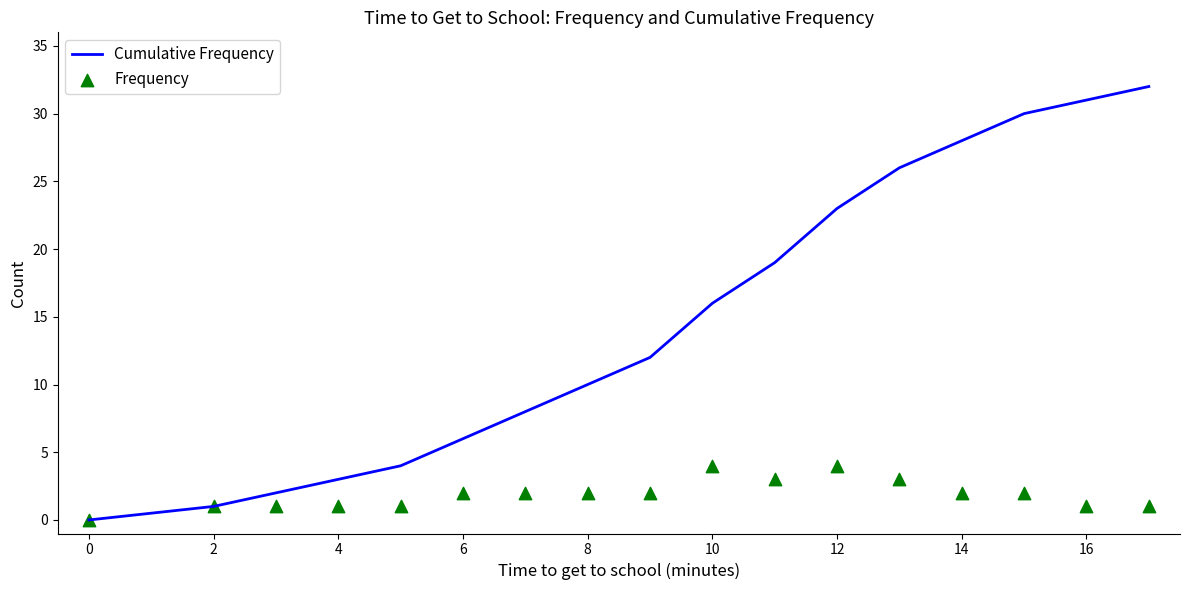

Which series contains the highest Y value?

Cumulative Frequency